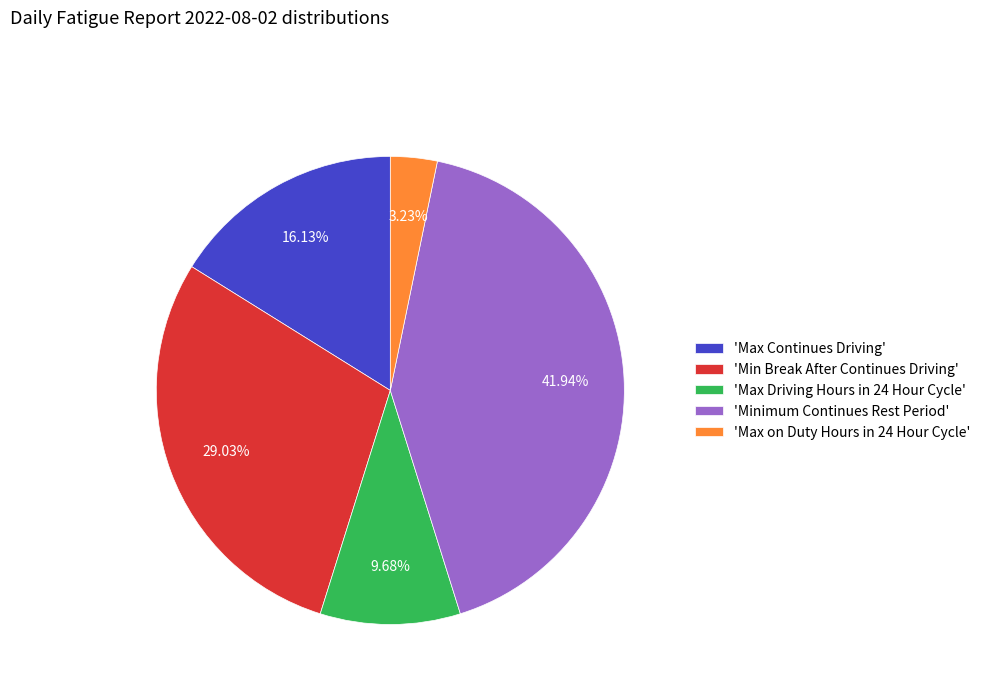

Rank the categories by value from lowest to highest.

'Max on Duty Hours in 24 Hour Cycle', 'Max Driving Hours in 24 Hour Cycle', 'Max Continues Driving', 'Min Break After Continues Driving', 'Minimum Continues Rest Period'